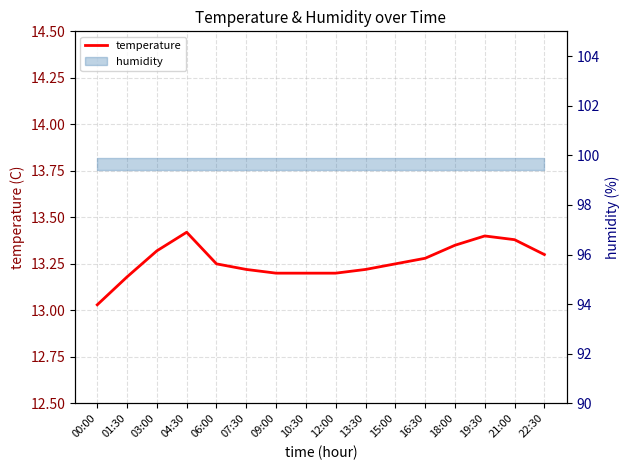

Where is the data nearest to the value 13?

00:00